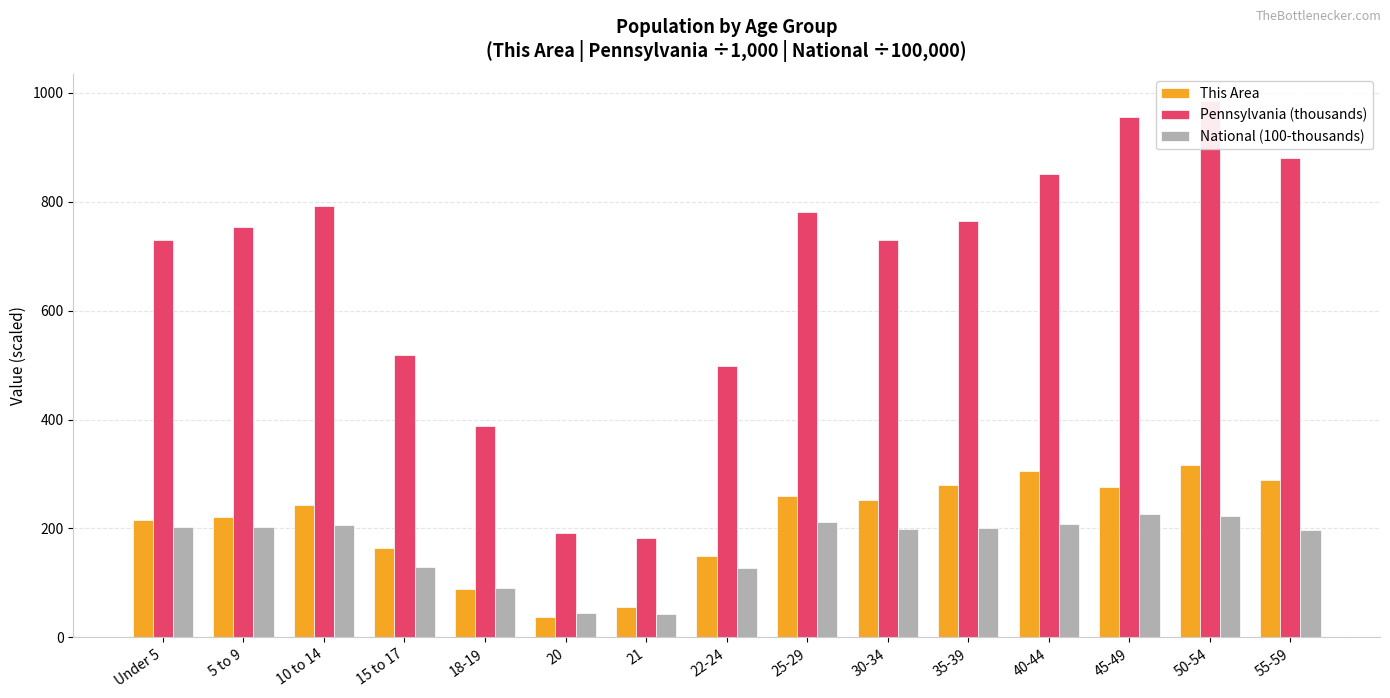

Is the value of Pennsylvania (thousands) at 21 greater than the value of National (100-thousands) at 10 to 14?

No